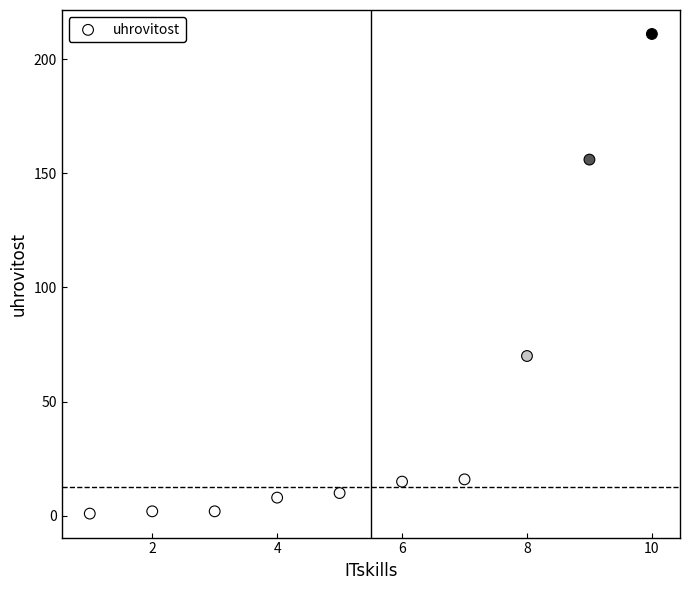

What is the average Y value?

49